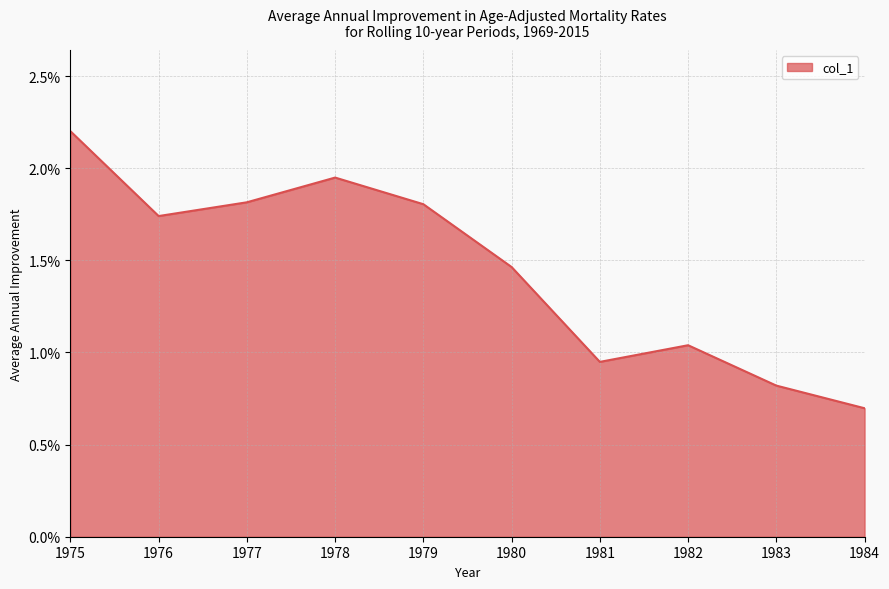

How many points are lower than both their immediate neighbors (excluding endpoints)?

2